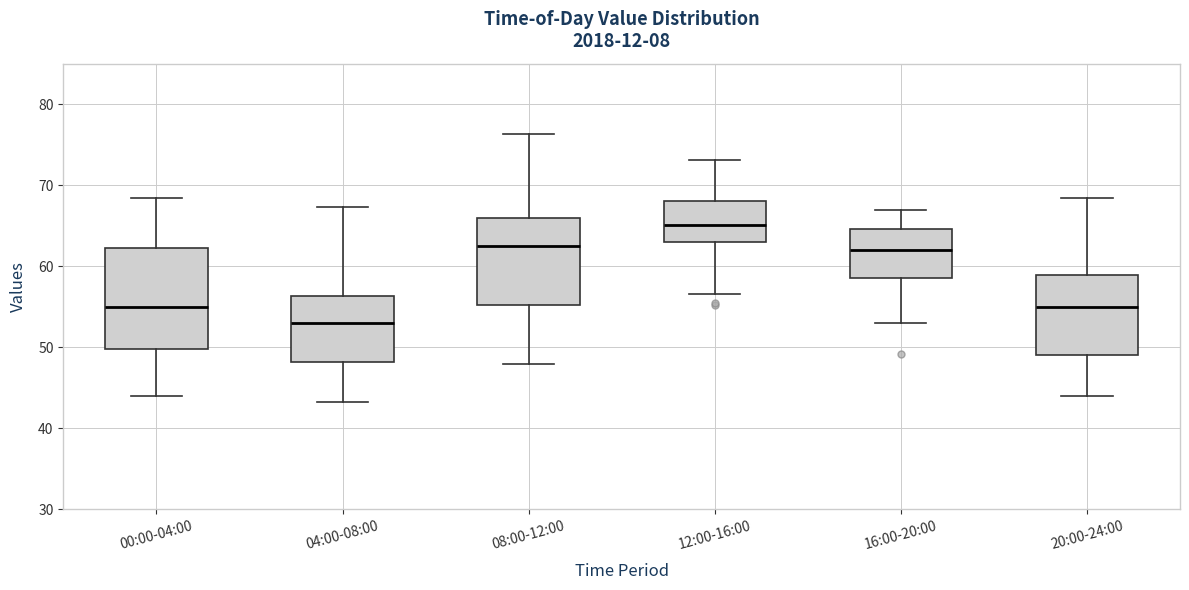

Which box's median line is the lowest?

04:00-08:00